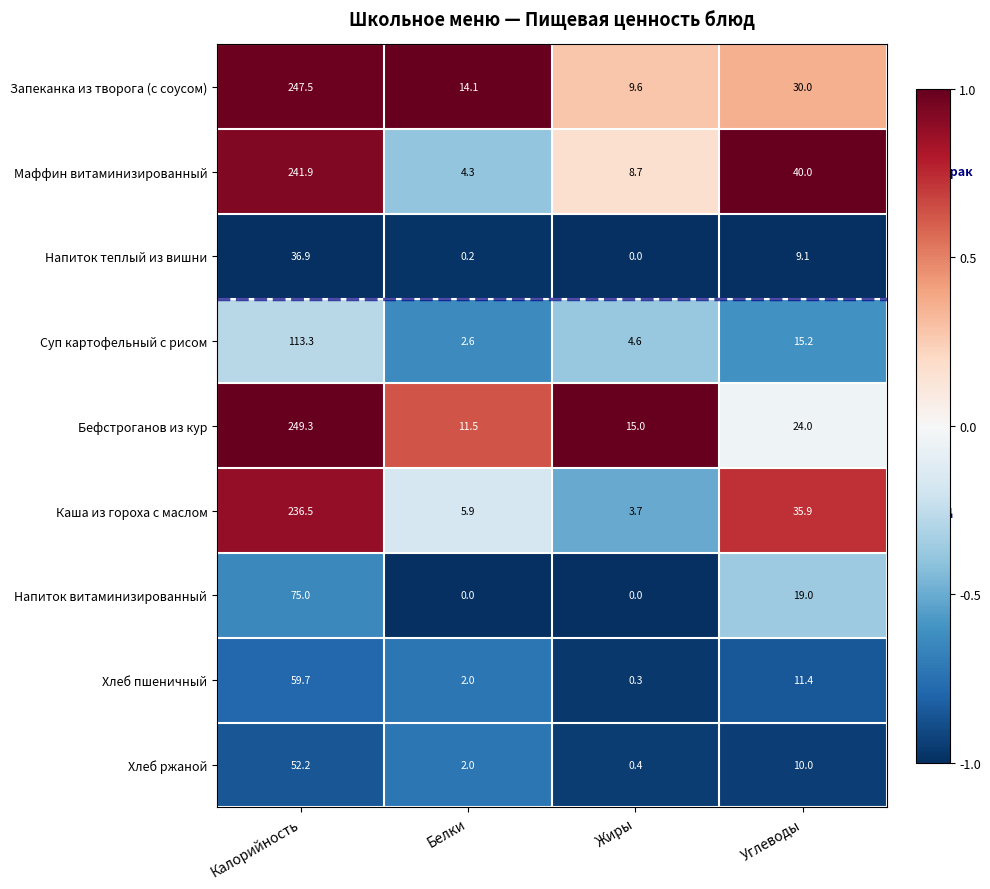

True or false: Напиток витаминизированный has a value of 19.0 at Углеводы.

True